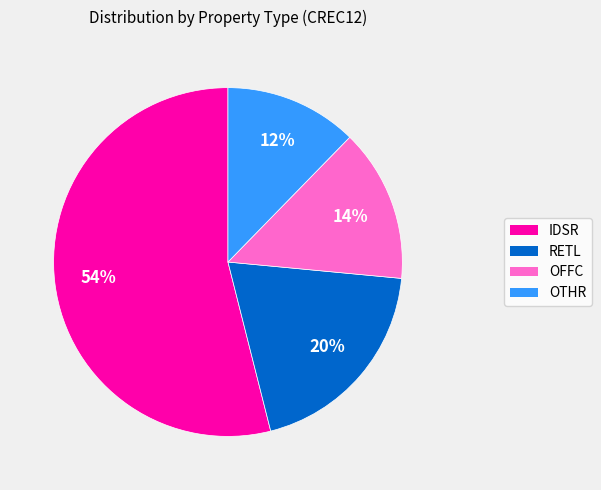

Rank the categories by value from highest to lowest.

IDSR, RETL, OFFC, OTHR